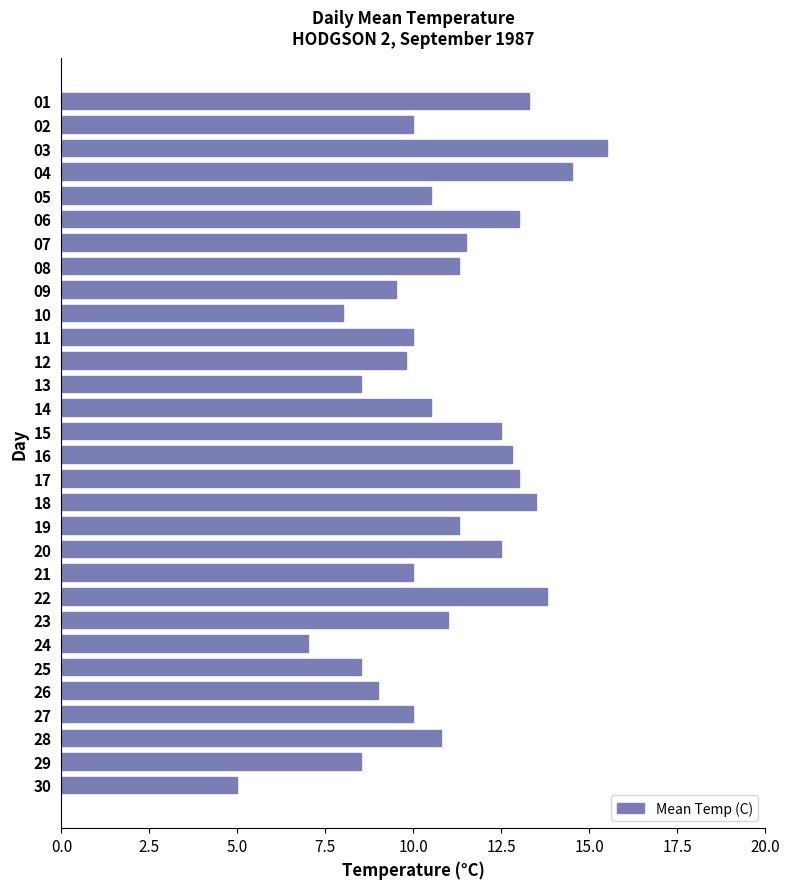

Reading top to bottom, extract all data points from this chart.

01=13.3	02=10.0	03=15.5	04=14.5	05=10.5	06=13.0	07=11.5	08=11.3	09=9.5	10=8.0	11=10.0	12=9.8	13=8.5	14=10.5	15=12.5	16=12.8	17=13.0	18=13.5	19=11.3	20=12.5	21=10.0	22=13.8	23=11.0	24=7.0	25=8.5	26=9.0	27=10.0	28=10.8	29=8.5	30=5.0